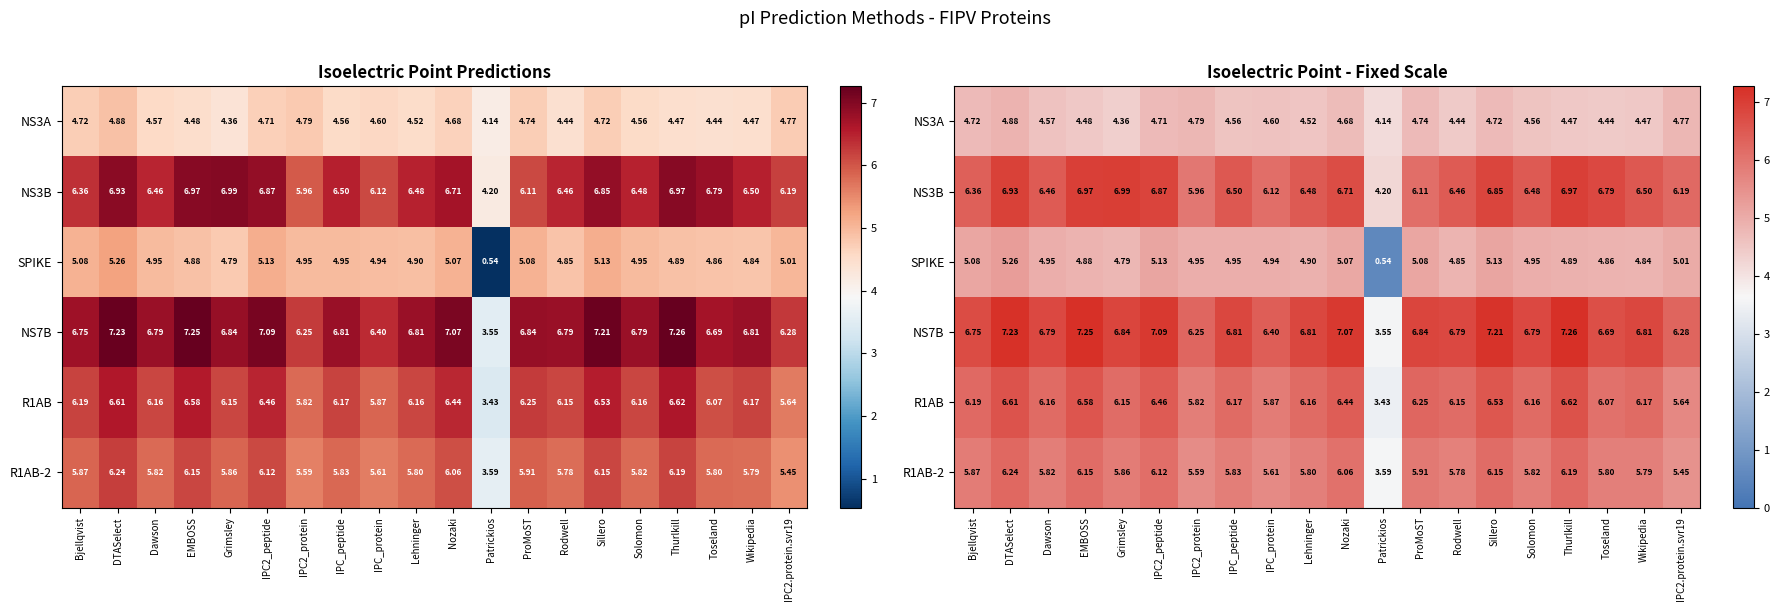

List the series in order of their peak value, lowest first.

NS3A, SPIKE, R1AB-2, R1AB, NS3B, NS7B